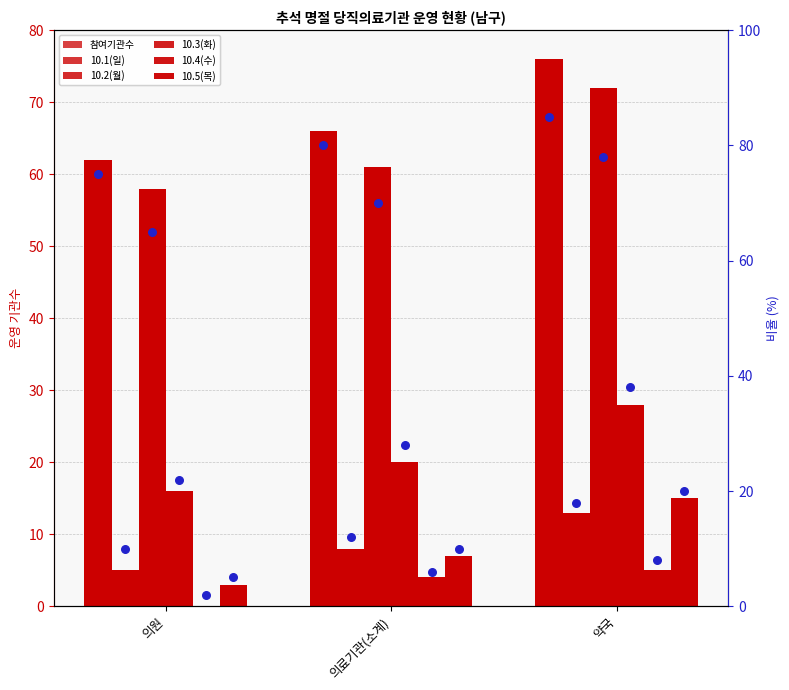

Which series has the widest spread of Y values?

참여기관수